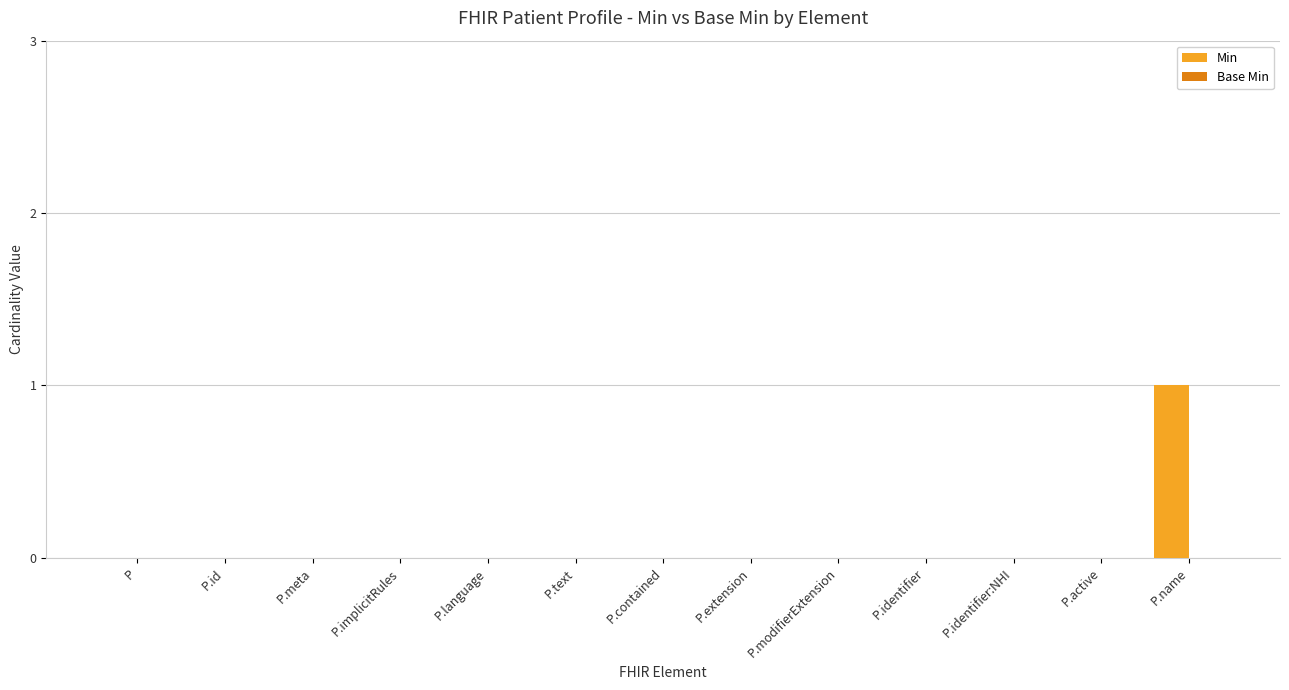

The chart shows a value of 0 at P.contained. True or false?

True